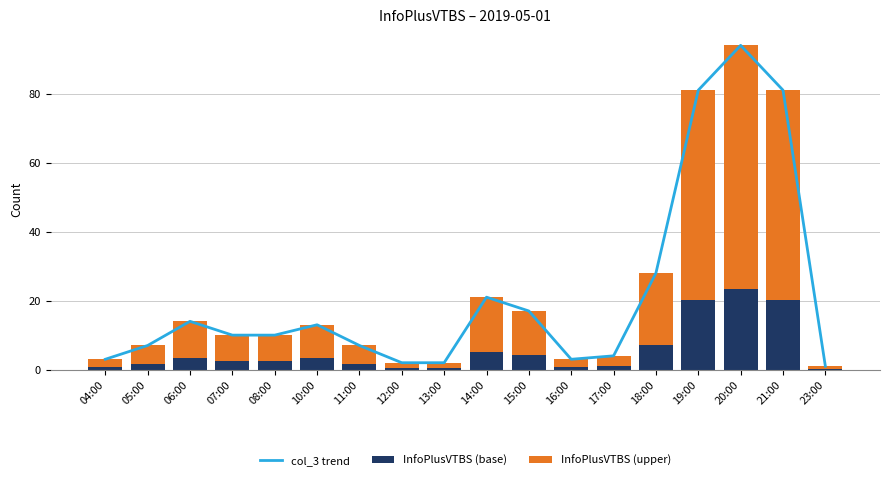

What is the greatest value displayed?

94.0